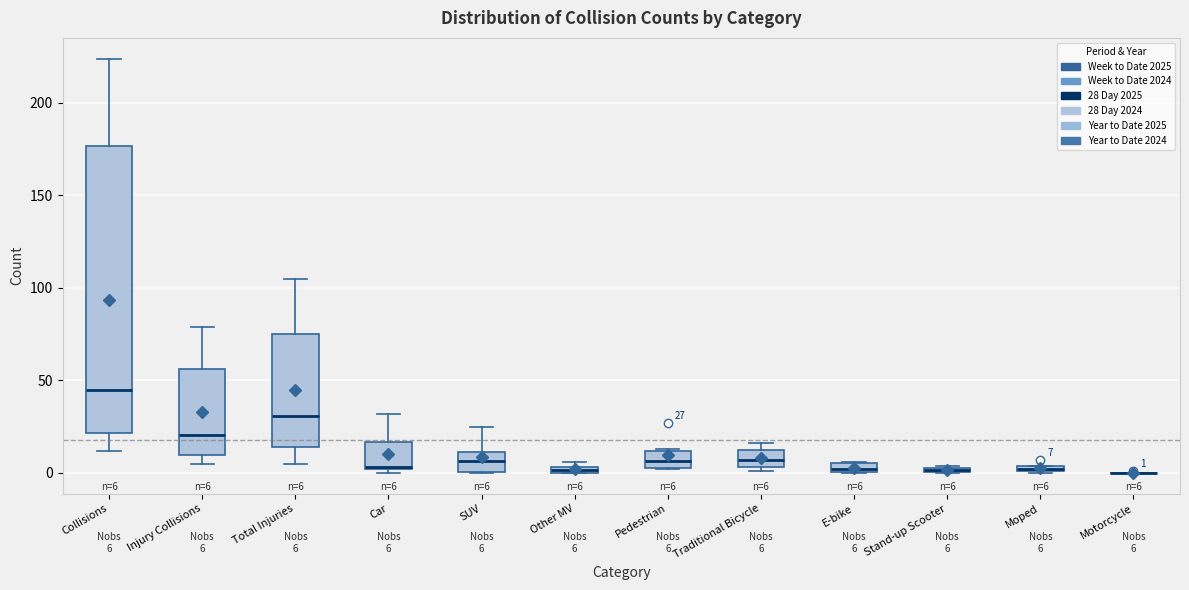

Comparing the boxes themselves (not the whiskers), which one is the tallest?

Collisions